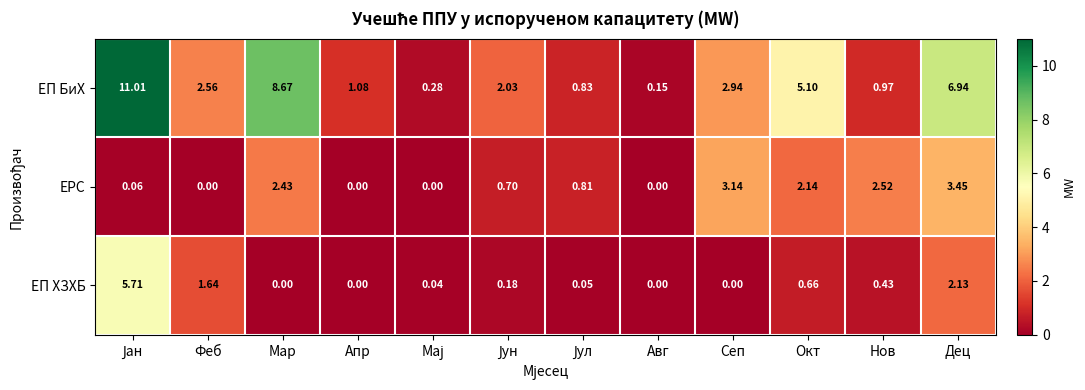

Rank the series at Окт from highest to lowest value.

ЕП БиХ, ЕРС, ЕП ХЗХБ